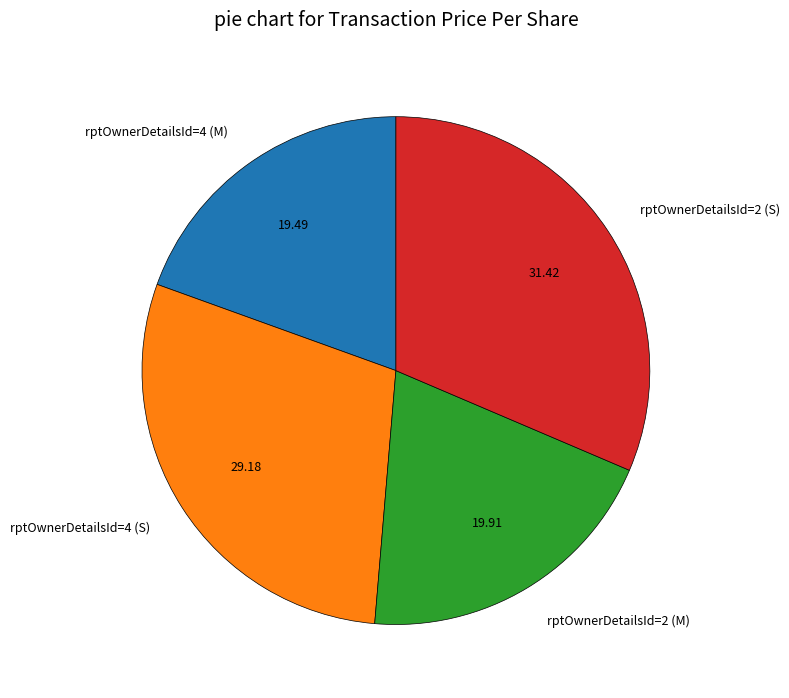

What is the ratio of the value at rptOwnerDetailsId=2 (M) to the value at rptOwnerDetailsId=4 (M)?

1.0